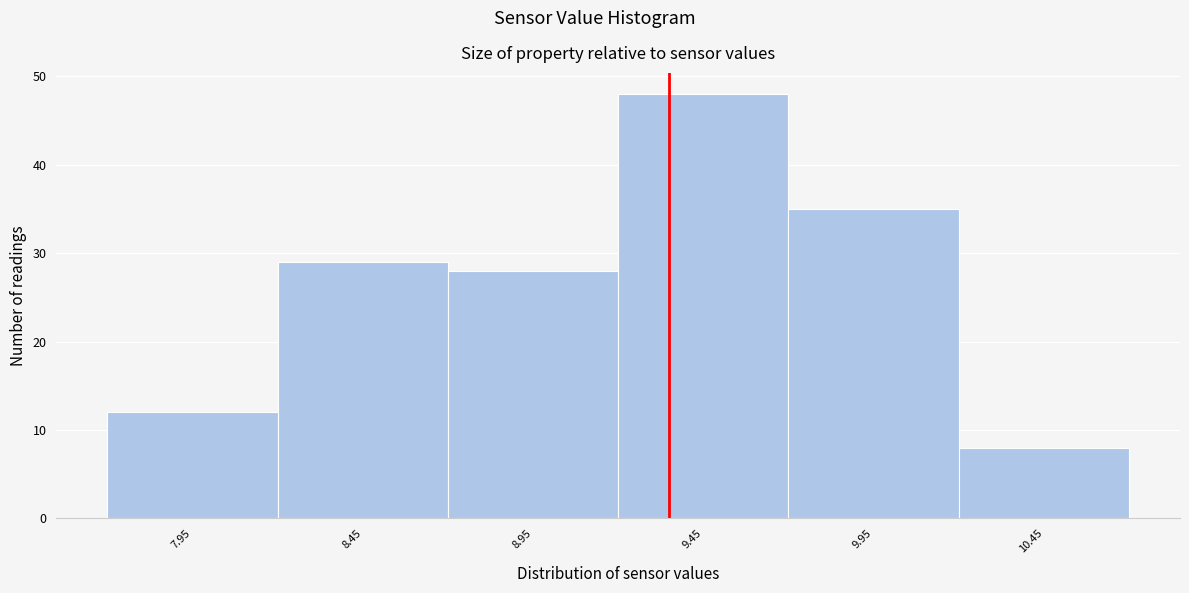

Reading right to left, list all the values displayed in this chart.

8	35	48	28	29	12